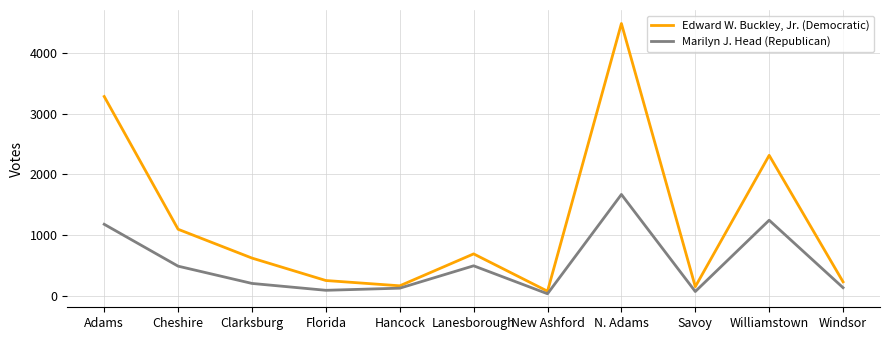

At which label does Marilyn J. Head (Republican) first exceed 206?

Adams